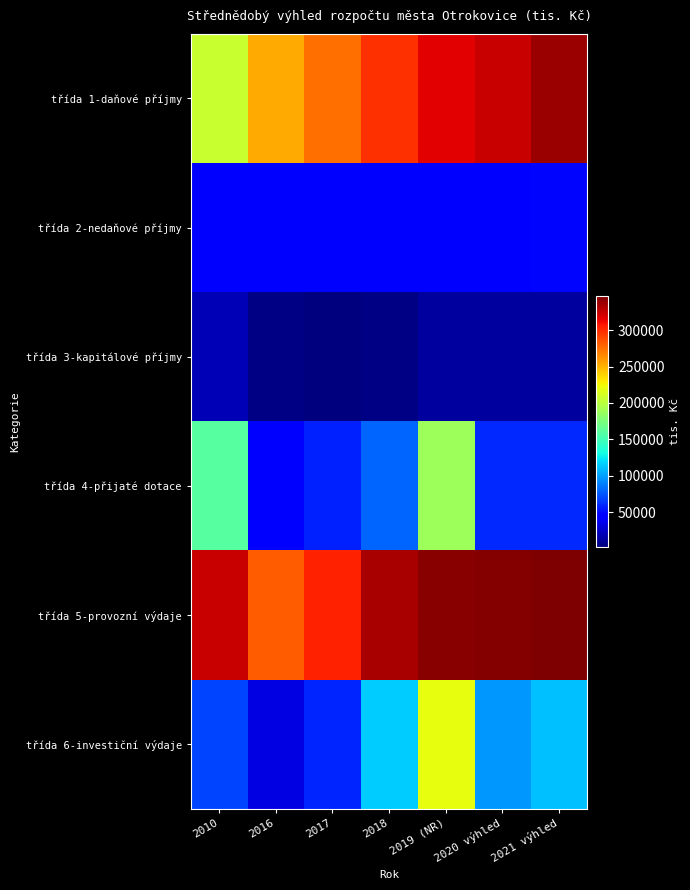

Reading left to right, extract all data points from this chart.

třída 1-daňové příjmy: 2010=206419.4	2016=253680.3	2017=274686.6	2018=298328.3	2019 (NR)=317041.0	2020 výhled=324400.0	2021 výhled=337900.0
třída 2-nedaňové příjmy: 2010=42795.8	2016=46776.4	2017=46110.9	2018=46534.1	2019 (NR)=43755.6	2020 výhled=46000.0	2021 výhled=47000.0
třída 3-kapitálové příjmy: 2010=19912.7	2016=4220.9	2017=2565.3	2018=4277.9	2019 (NR)=13095.7	2020 výhled=12000.0	2021 výhled=13000.0
třída 4-přijaté dotace: 2010=159729.0	2016=44796.8	2017=56851.1	2018=79469.0	2019 (NR)=189454.3	2020 výhled=60000.0	2021 výhled=60000.0
třída 5-provozní výdaje: 2010=324554.3	2016=281938.1	2017=303642.4	2018=333468.8	2019 (NR)=343350.3	2020 výhled=345400.0	2021 výhled=346800.0
třída 6-investiční výdaje: 2010=69056.7	2016=32587.1	2017=58253.5	2018=115048.2	2019 (NR)=219996.2	2020 výhled=97000.0	2021 výhled=111100.0